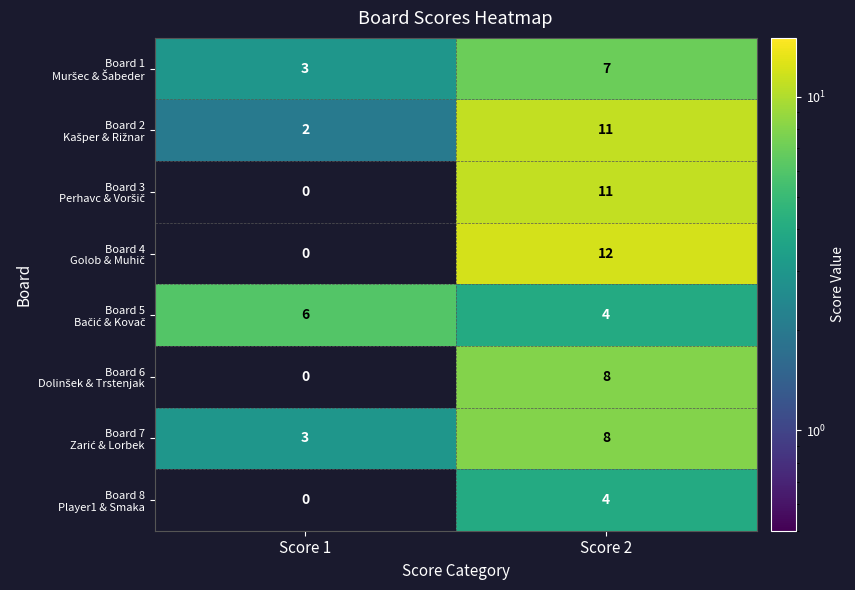

What is the total value across all series at Score 2?

65